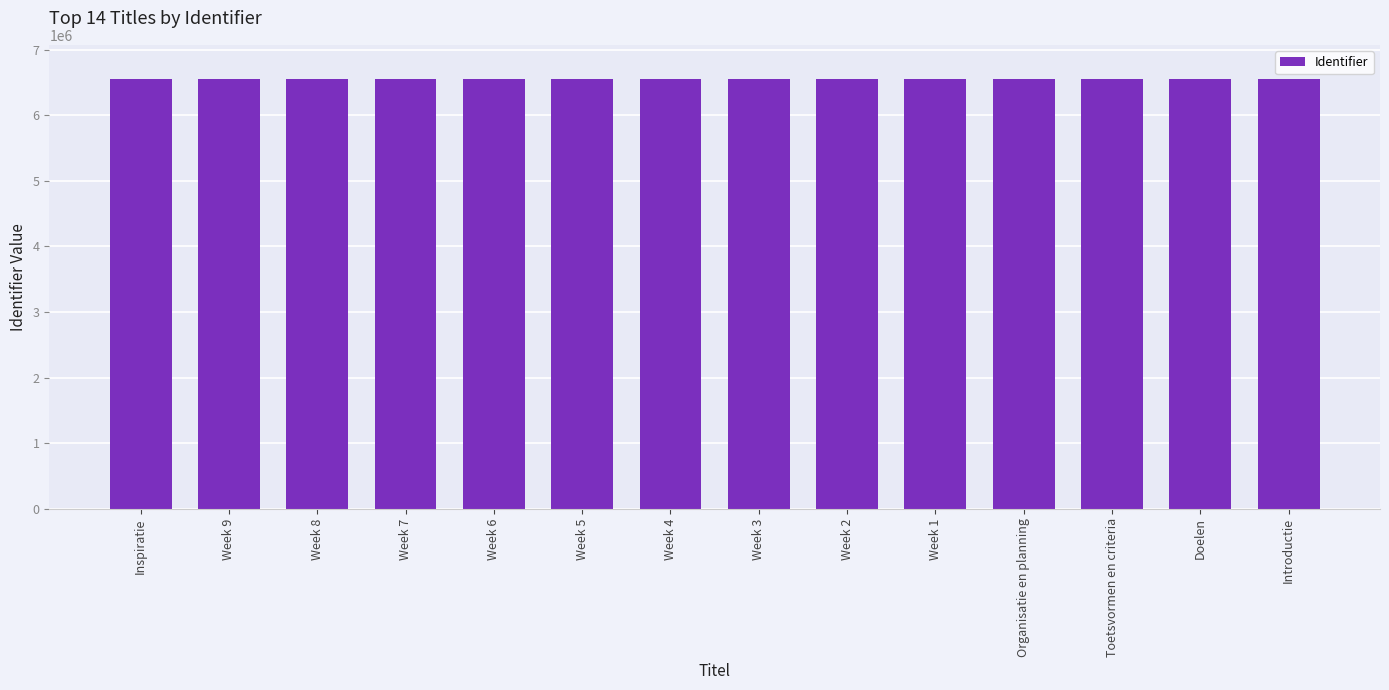

What is the ratio of the value at Week 4 to the value at Week 6?

1.0